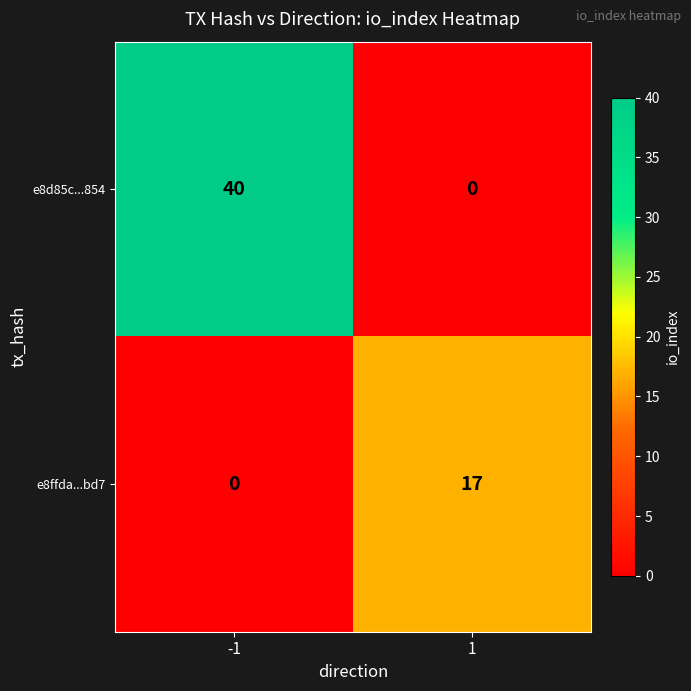

What is the highest value of the e8d85c...854 series?

40